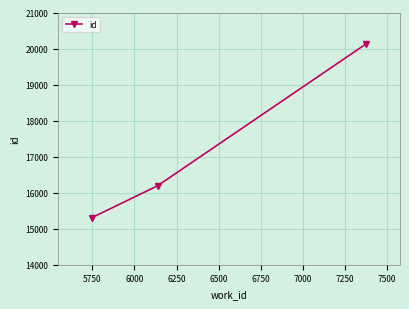

What is the value of the 2nd point from the left?

16190